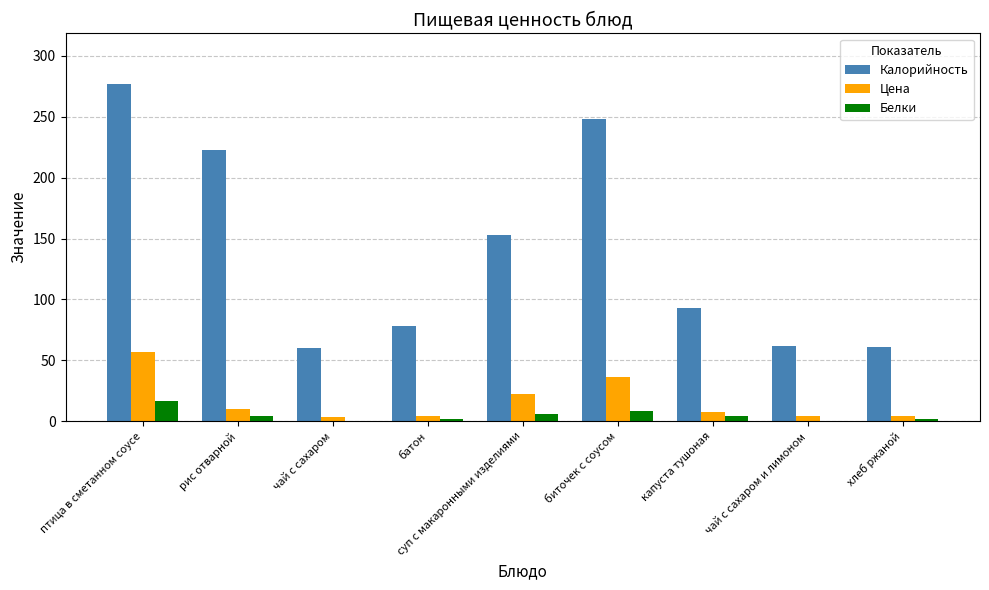

What is the difference between the Калорийность values at чай с сахаром и лимоном and суп с макаронными изделиями?

91.0